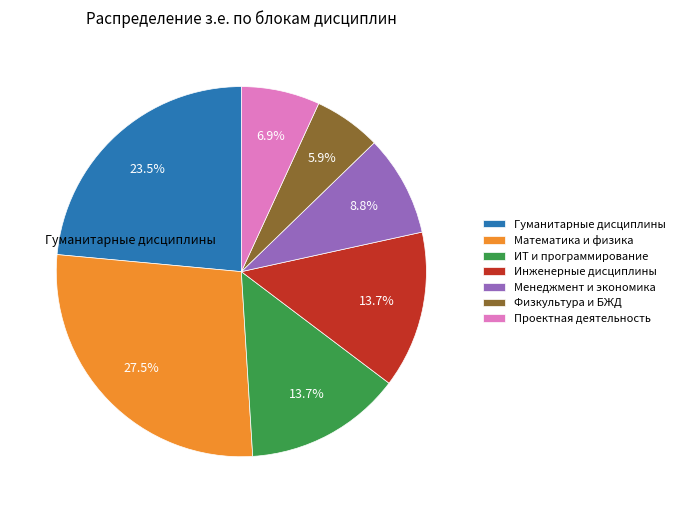

What portion of the pie excludes Менеджмент и экономика?

91.2%